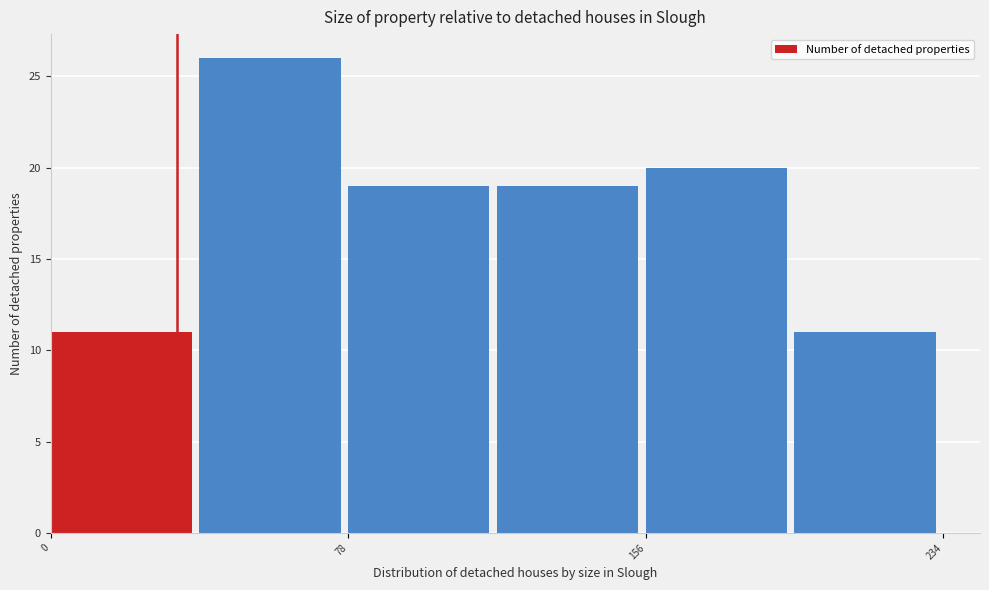

Read against the x-axis, roughly where is the centre of the tallest bar?

60